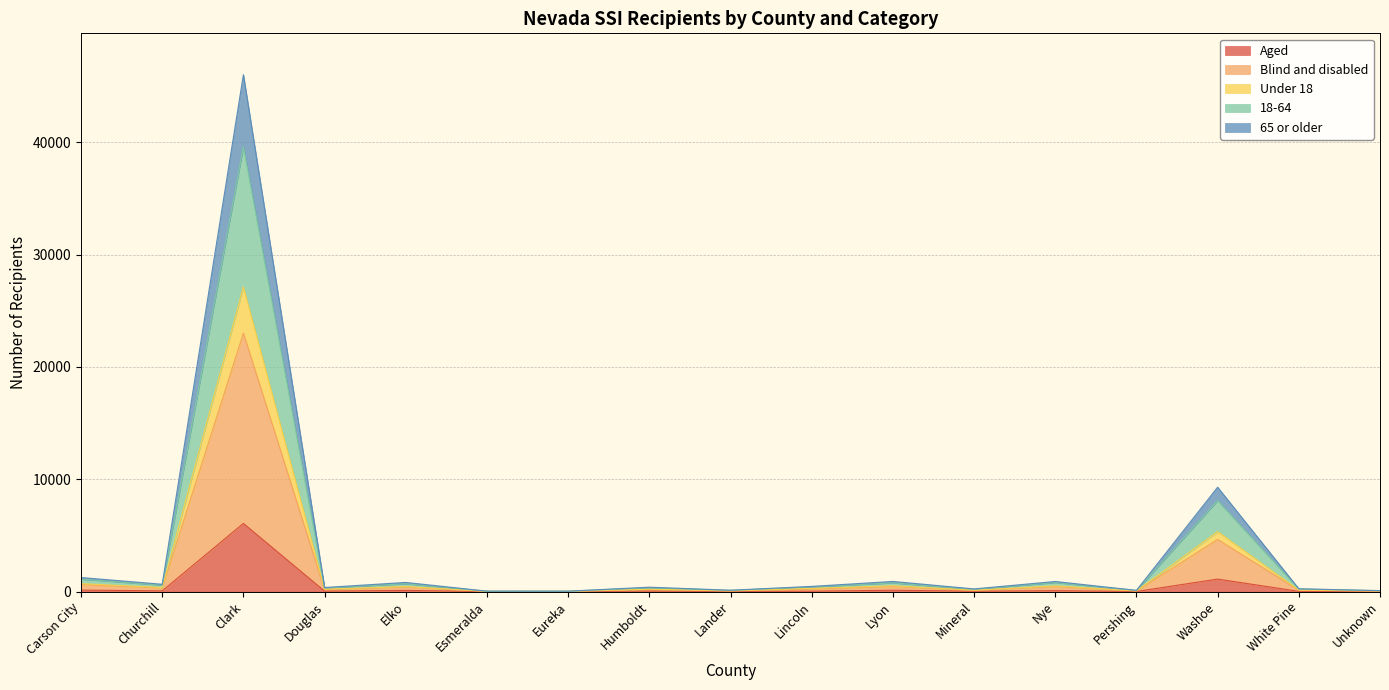

What is the total value across all series at Clark?

46018